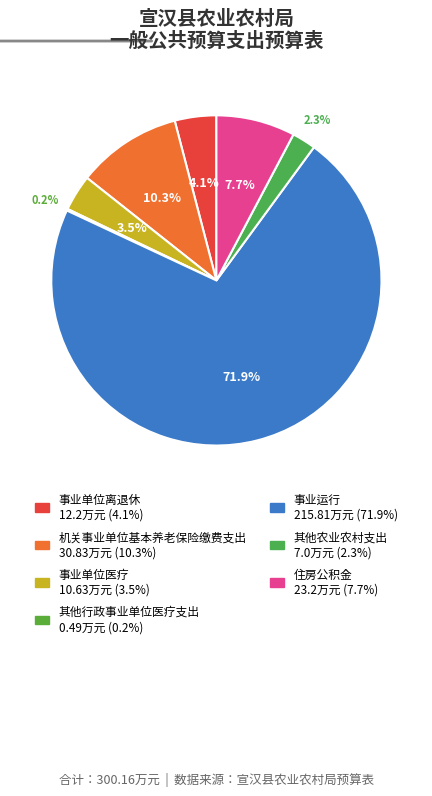

To the nearest percent, what is the combined percentage of 其他农业农村支出 and 住房公积金?

10%